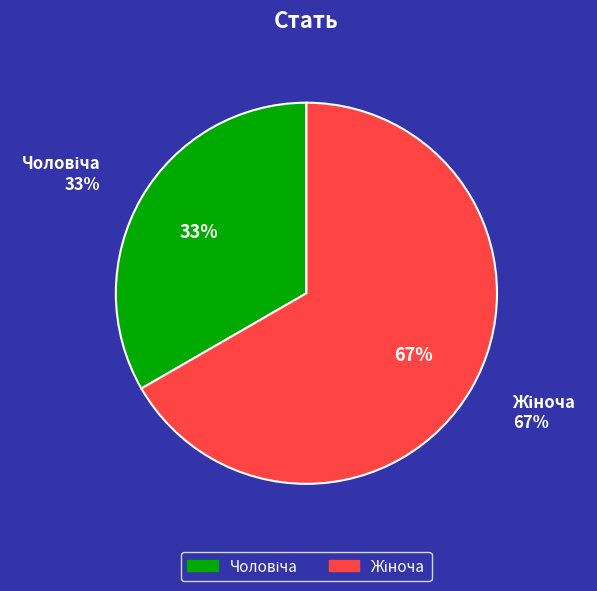

How many segments does this pie chart have?

2